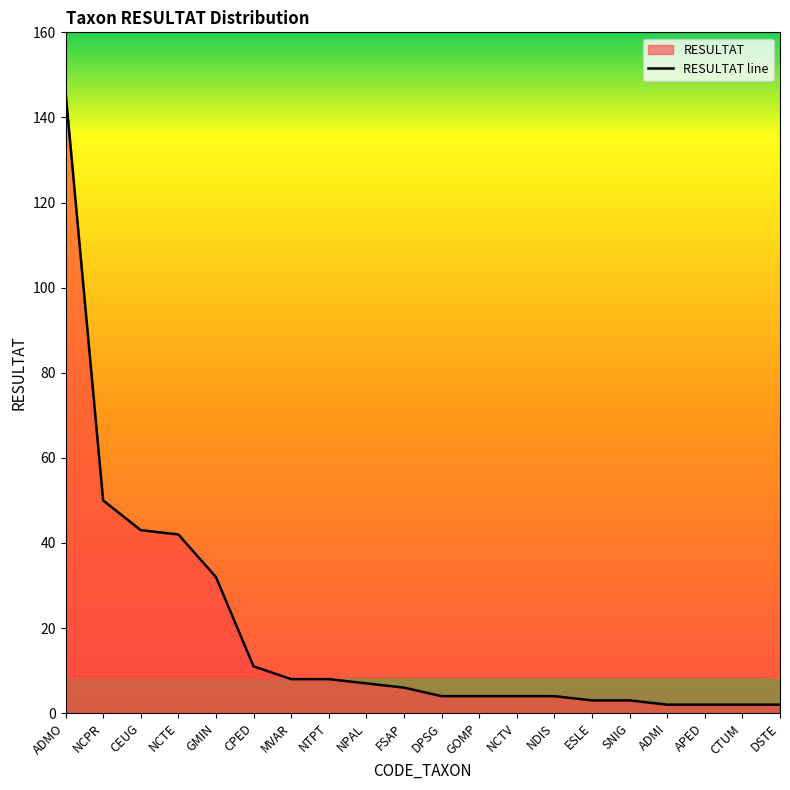

Reading right to left, what are all the values shown in this chart?

2	2	2	2	3	3	4	4	4	4	6	7	8	8	11	32	42	43	50	146